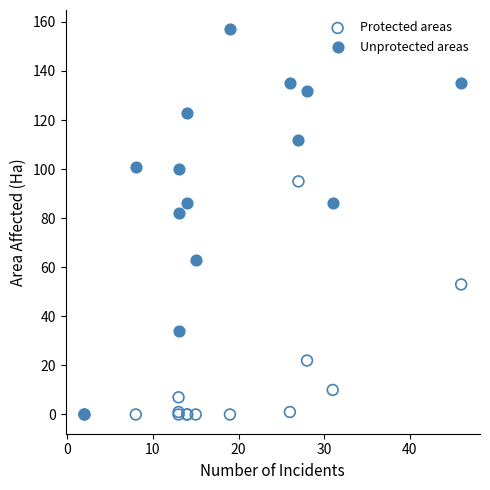

Which series reaches the maximum Y coordinate?

Unprotected areas